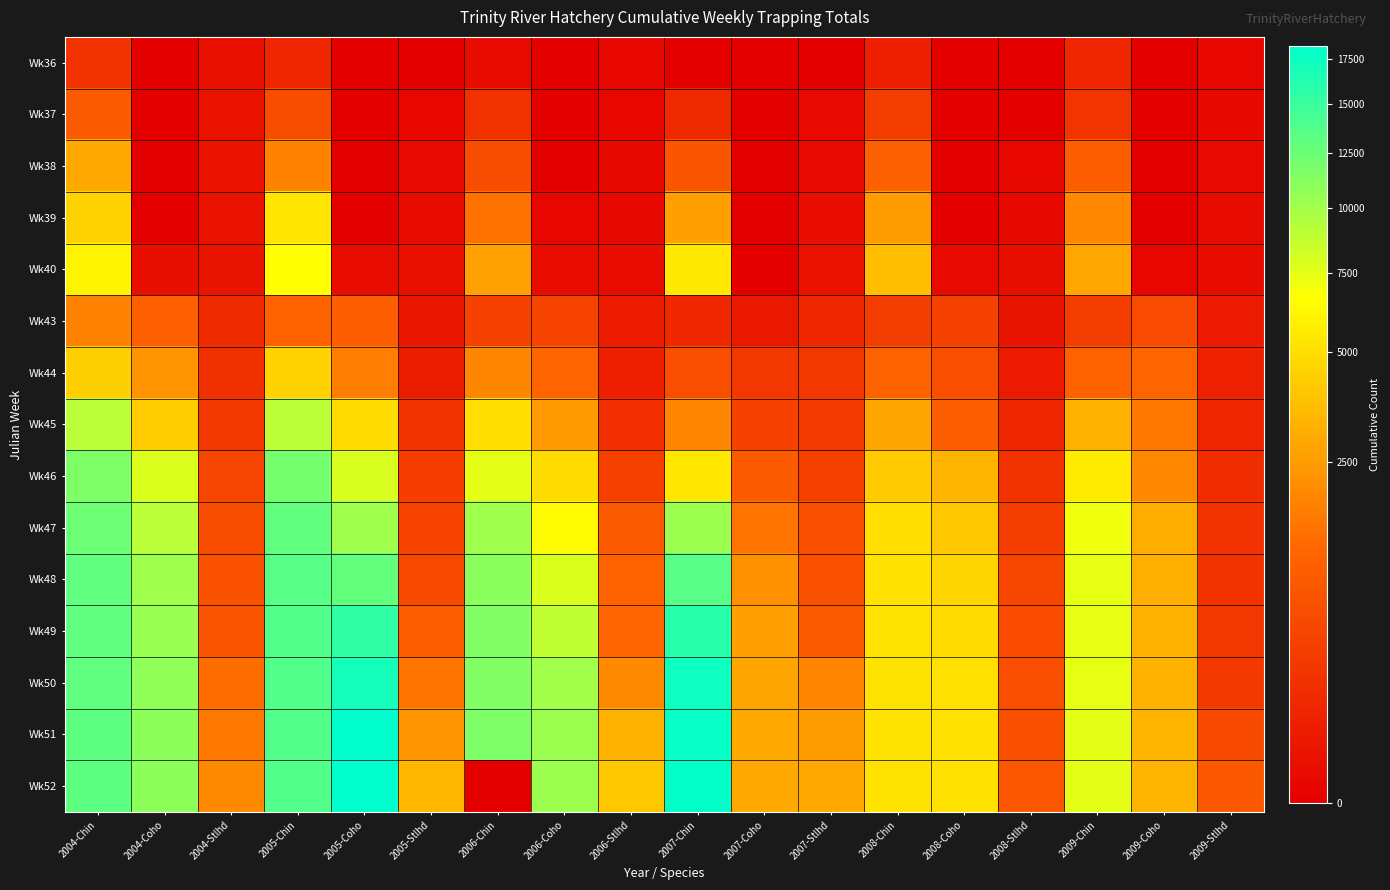

At how many categories does at least one series exceed 6711?

8